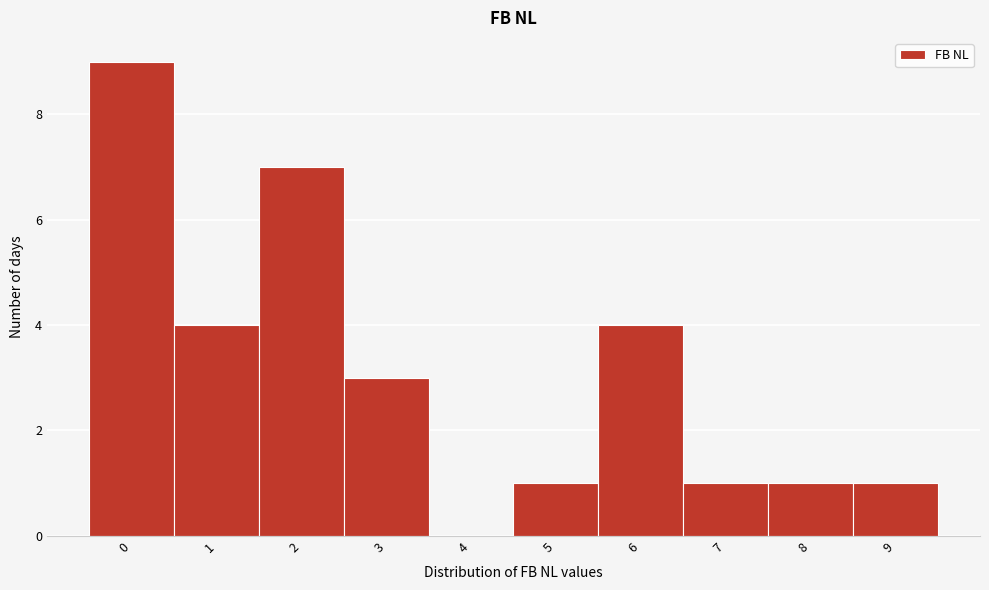

Reading right to left, what are all the values shown in this chart?

9=1	8=1	7=1	6=4	5=1	4=0	3=3	2=7	1=4	0=9